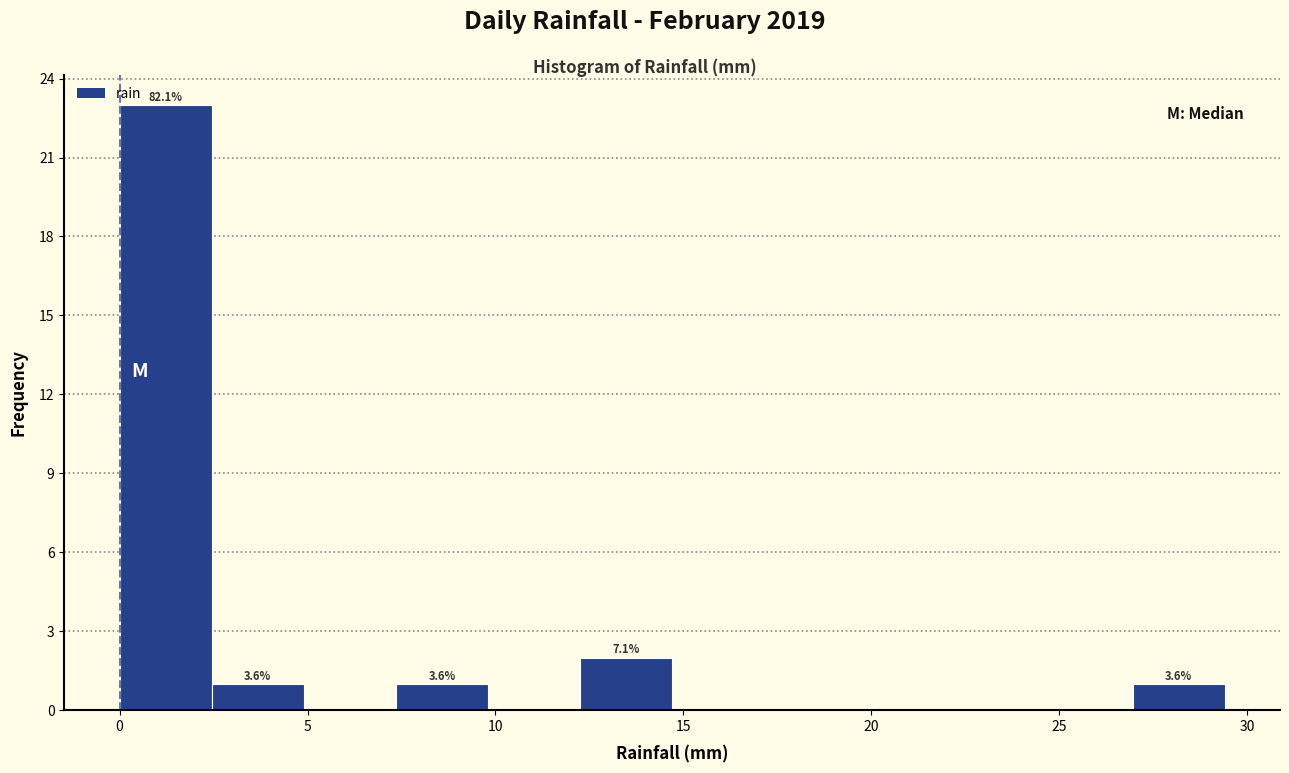

Which range on the x-axis has the tallest bar?

0.00 to 2.45